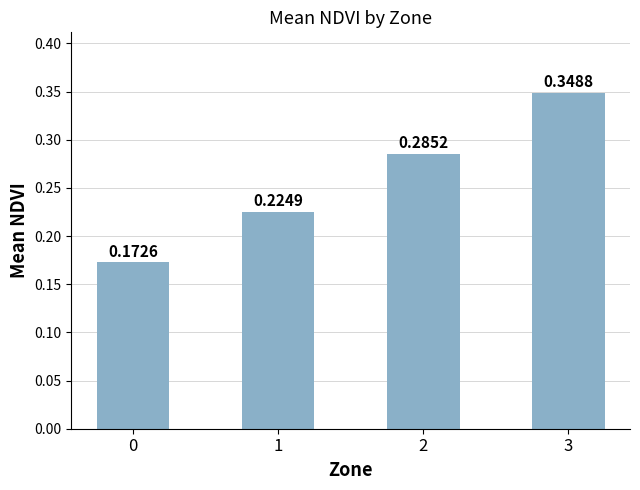

Rank the categories by value from highest to lowest.

3, 2, 1, 0